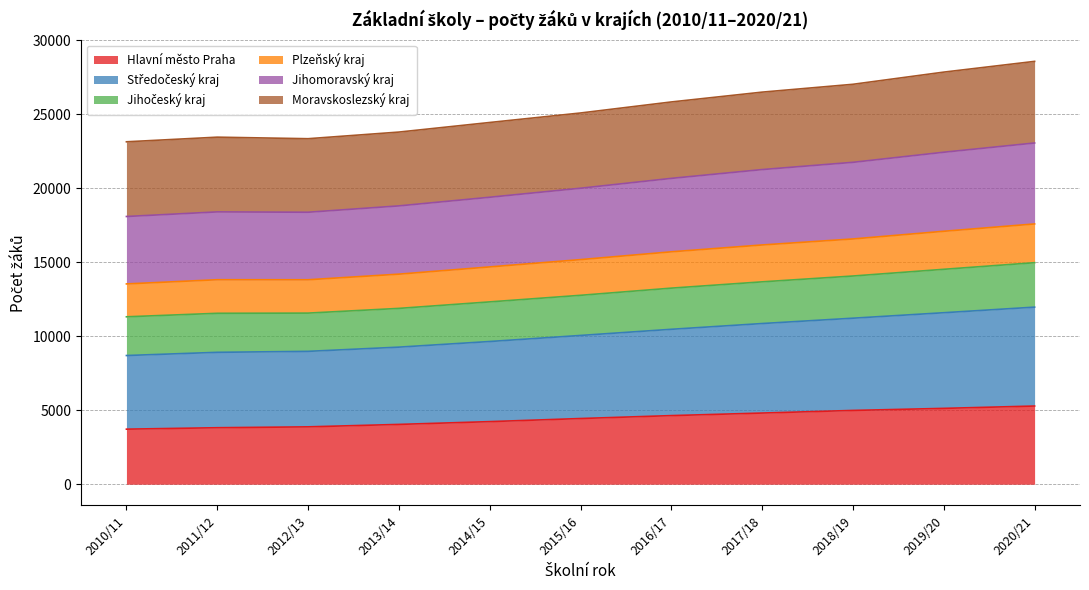

True or false: Jihočeský kraj has more than 1 points higher than both neighbors.

False